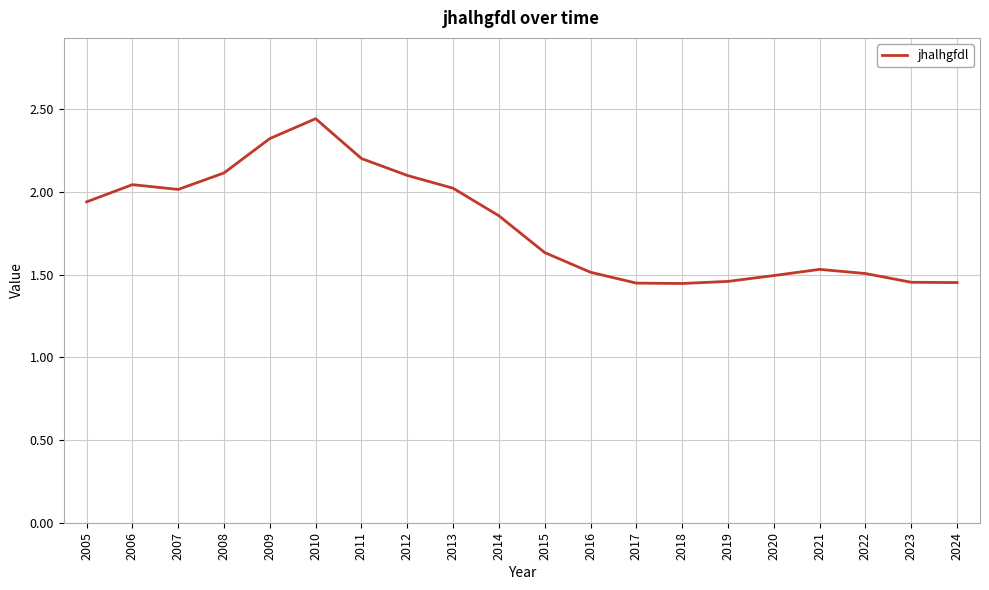

Which category has the highest value across all series?

2010